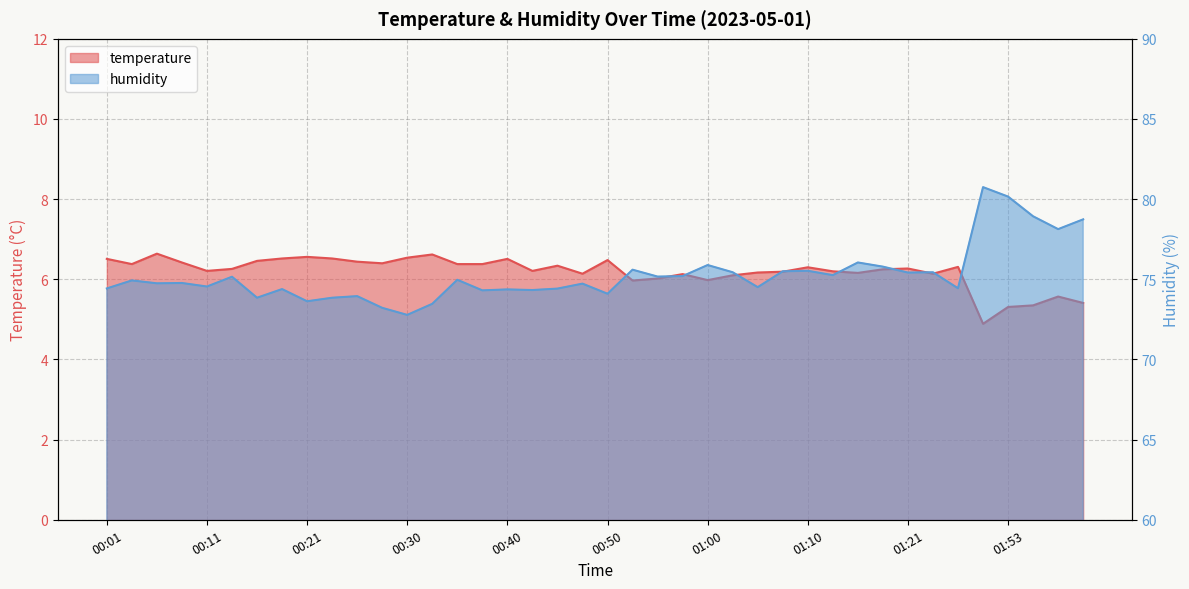

Which series has the widest spread of values?

humidity